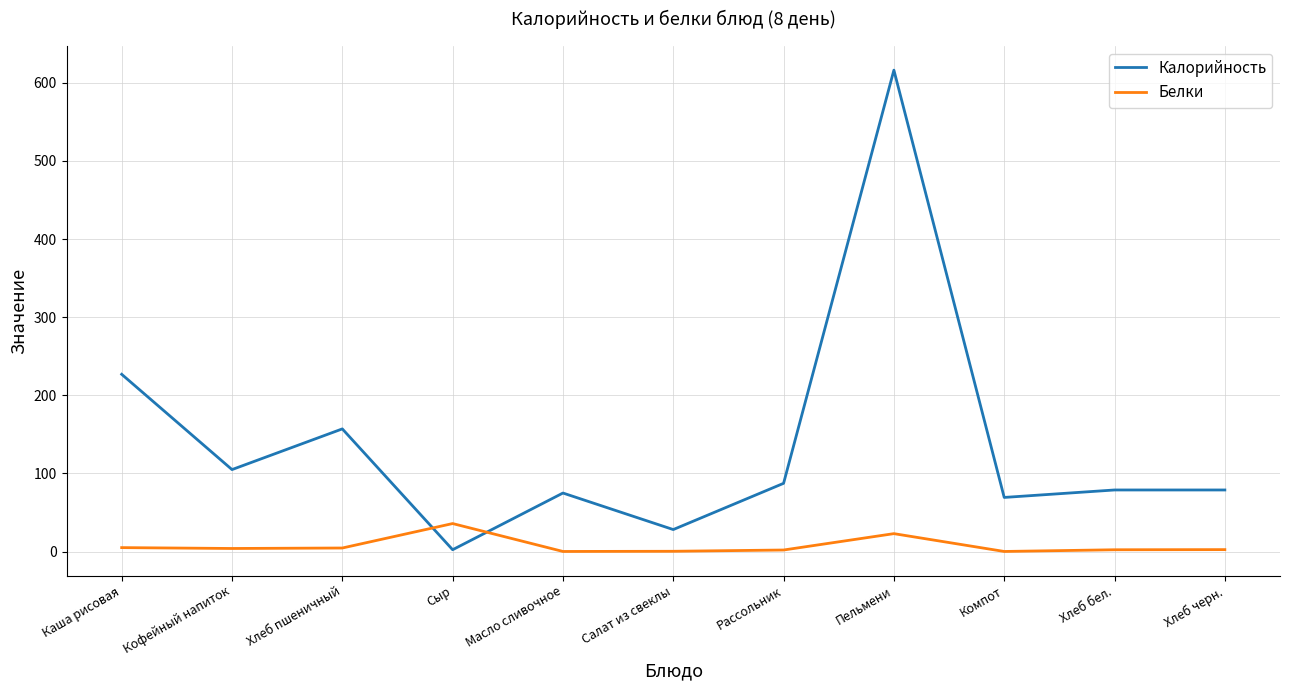

Where does the Белки series first go above 2?

Каша рисовая